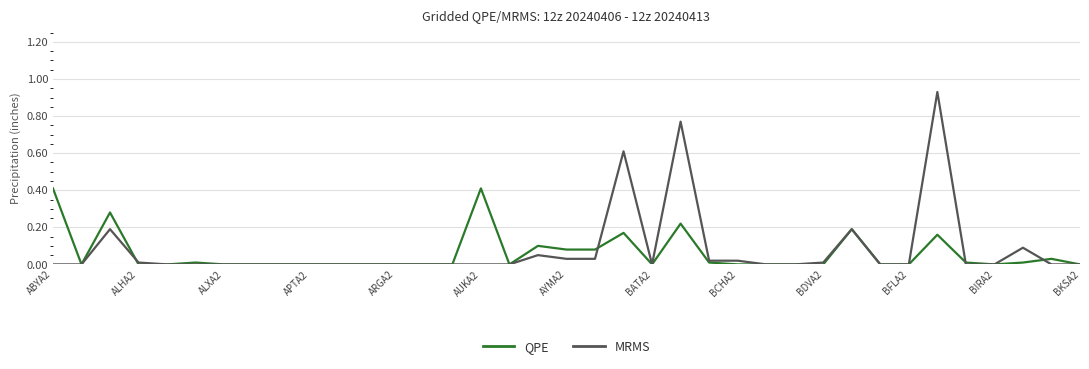

What is the maximum value for QPE?

0.4